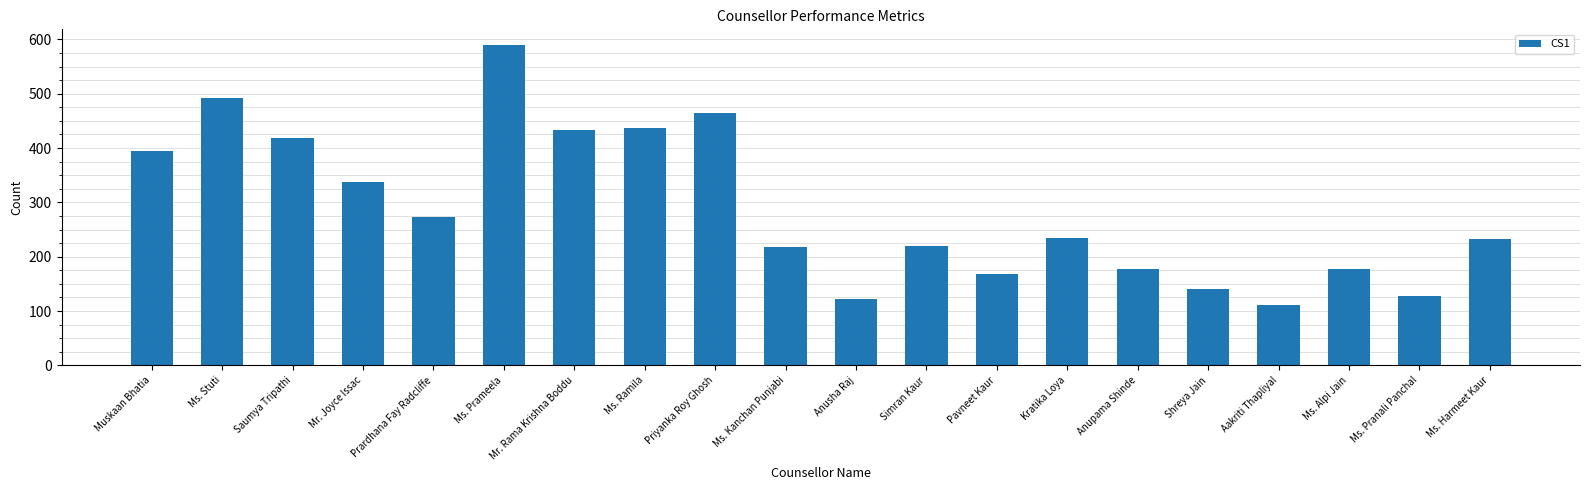

What is the smallest value displayed?

111